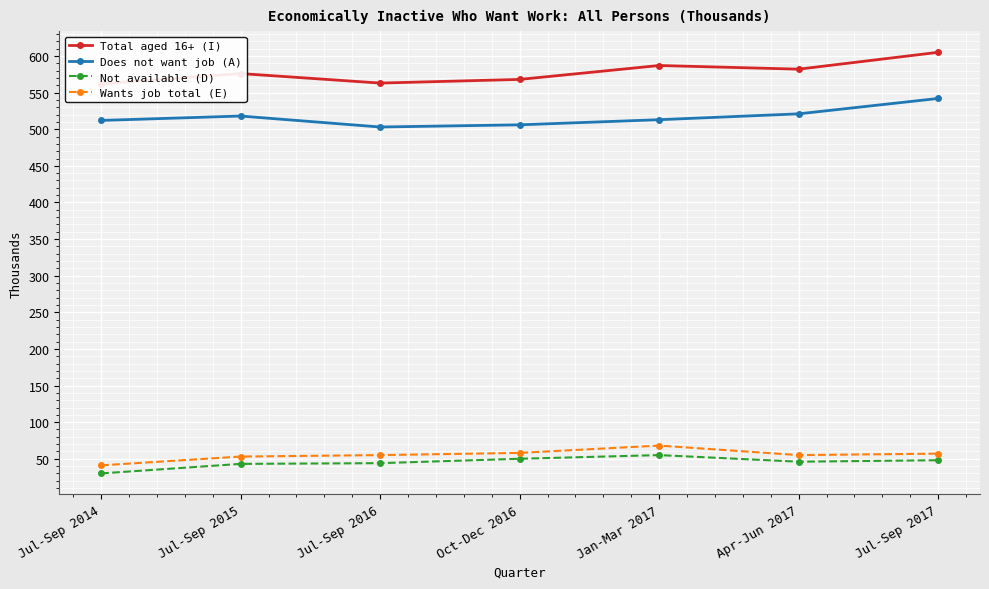

True or false: Wants job total (E) has a value of 65 at Jul-Sep 2014.

False